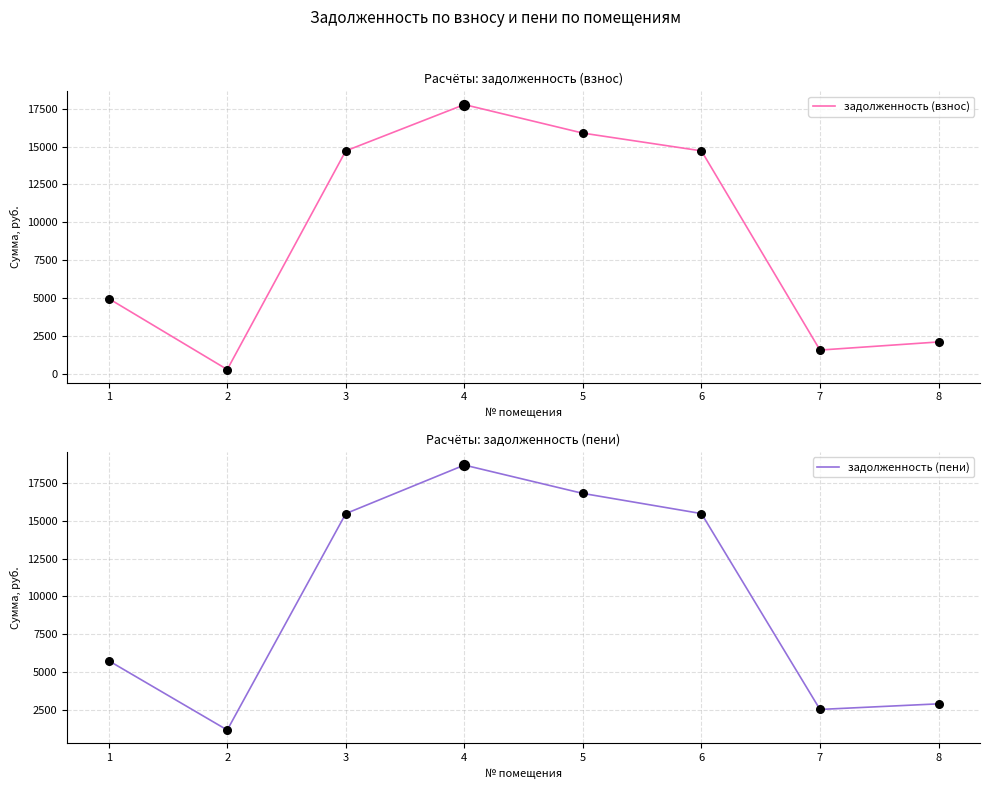

Which series has the largest total across all categories?

задолженность (пени)